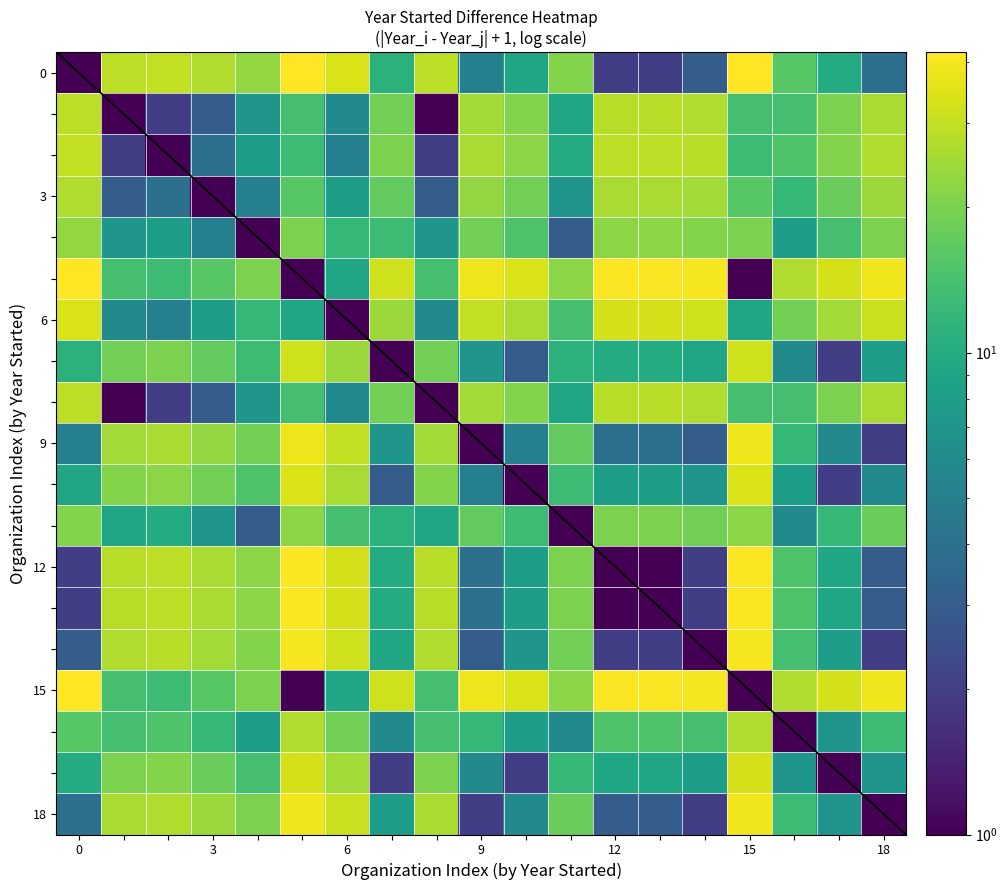

At which category does the chart reach its peak across all series?

5